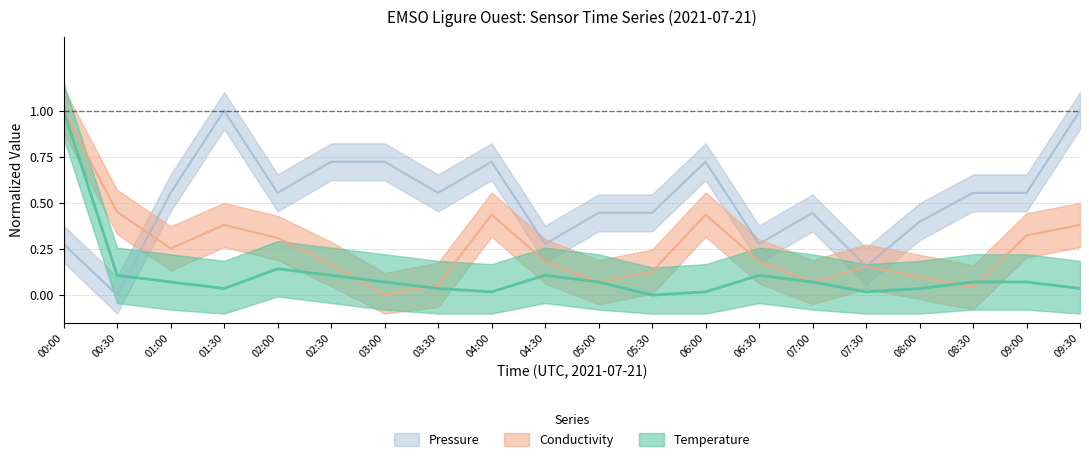

Reading left to right, list all the values displayed in this chart.

Temperature: 00:00=1.0	00:30=0.1	01:00=0.1	01:30=0.0	02:00=0.1	02:30=0.1	03:00=0.1	03:30=0.0	04:00=0.0	04:30=0.1	05:00=0.1	05:30=0.0	06:00=0.0	06:30=0.1	07:00=0.1	07:30=0.0	08:00=0.0	08:30=0.1	09:00=0.1	09:30=0.0
Conductivity: 00:00=1.0	00:30=0.5	01:00=0.3	01:30=0.4	02:00=0.3	02:30=0.2	03:00=0.0	03:30=0.1	04:00=0.4	04:30=0.2	05:00=0.1	05:30=0.1	06:00=0.4	06:30=0.2	07:00=0.1	07:30=0.2	08:00=0.1	08:30=0.0	09:00=0.3	09:30=0.4
Pressure: 00:00=0.3	00:30=0.0	01:00=0.6	01:30=1.0	02:00=0.6	02:30=0.7	03:00=0.7	03:30=0.6	04:00=0.7	04:30=0.3	05:00=0.4	05:30=0.4	06:00=0.7	06:30=0.3	07:00=0.4	07:30=0.2	08:00=0.4	08:30=0.6	09:00=0.6	09:30=1.0